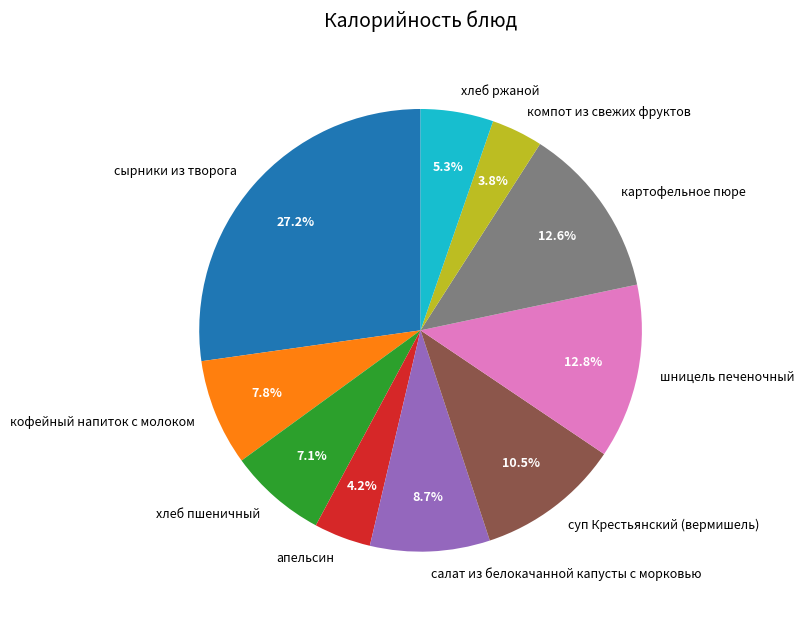

The хлеб ржаной slice represents 5% of the pie. True or false?

True